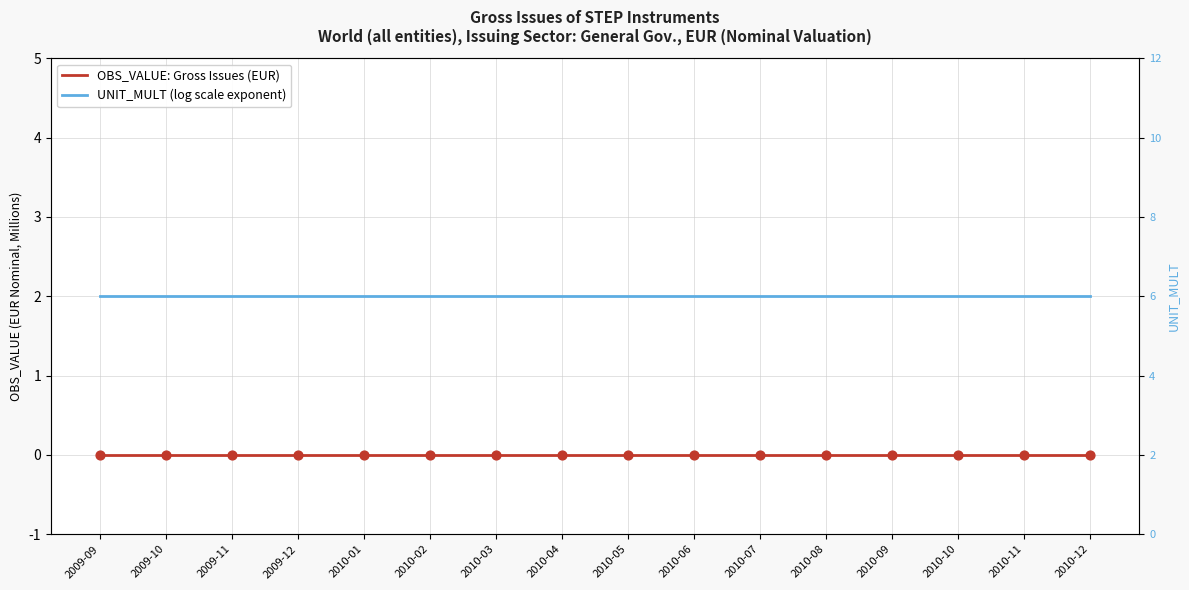

Which series reaches the minimum Y coordinate?

OBS_VALUE: Gross Issues (EUR)